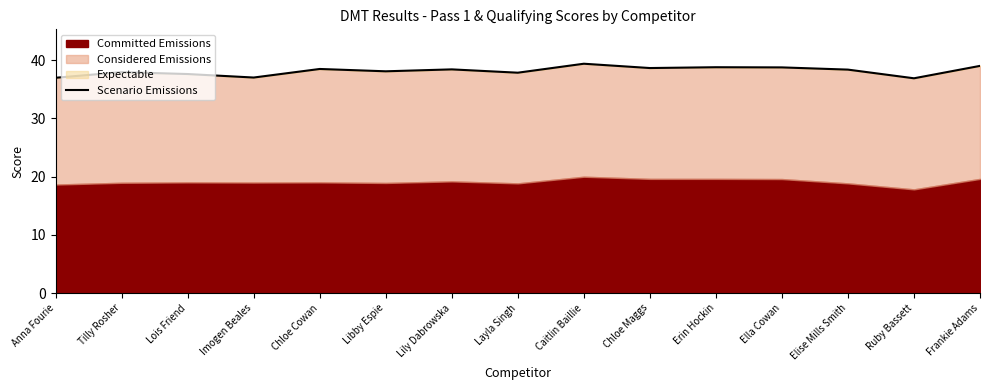

What is the change in value from Erin Hockin to Elise Mills Smith?

-0.4